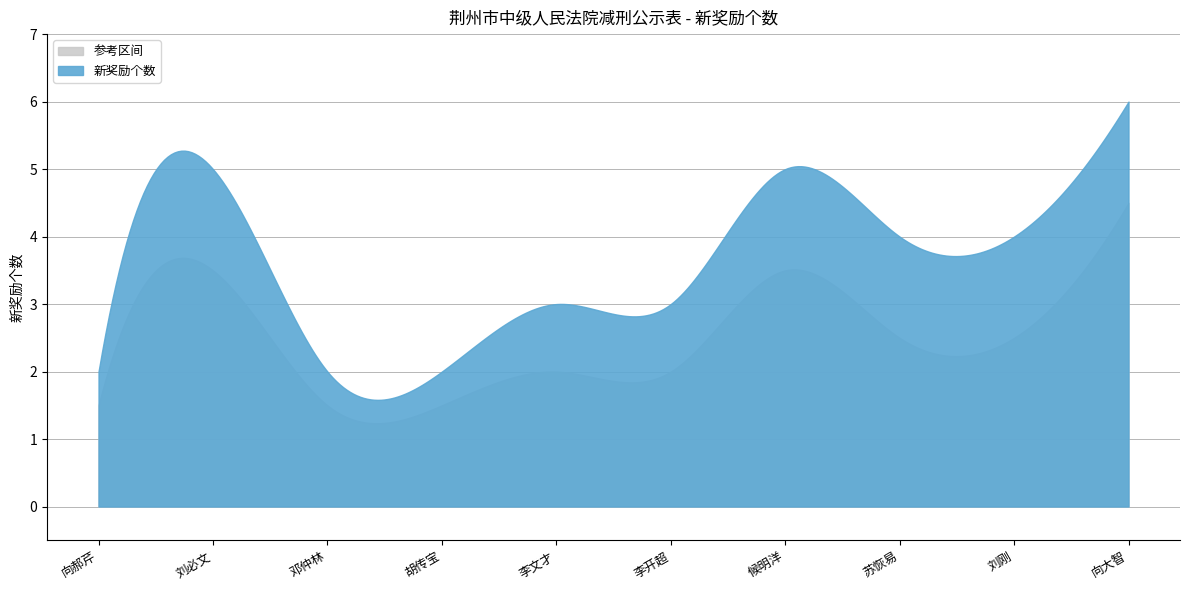

What is the average value?

4